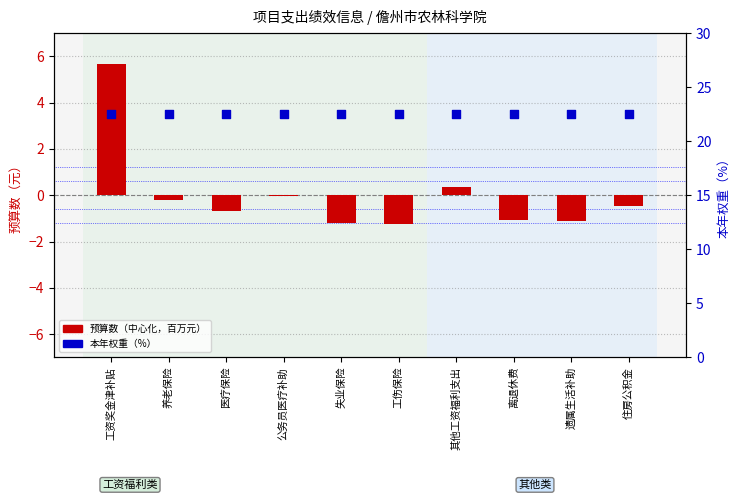

What are all the series names shown in the legend?

预算数（中心化，百万元）, 本年权重（%）